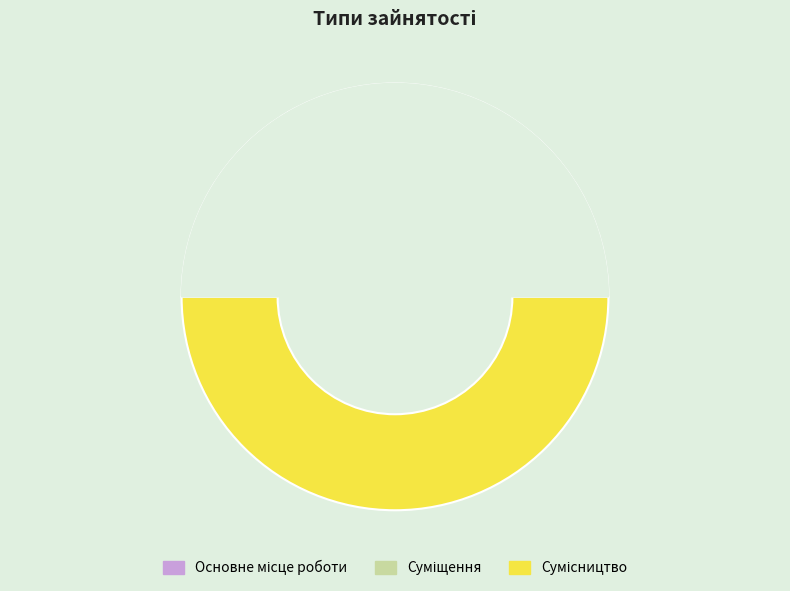

Is it true that Суміщення is 48% of the pie?

False